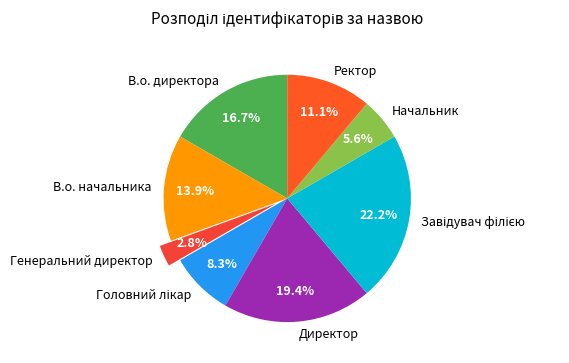

What percentage do В.о. директора and Директор together represent?

36.1%